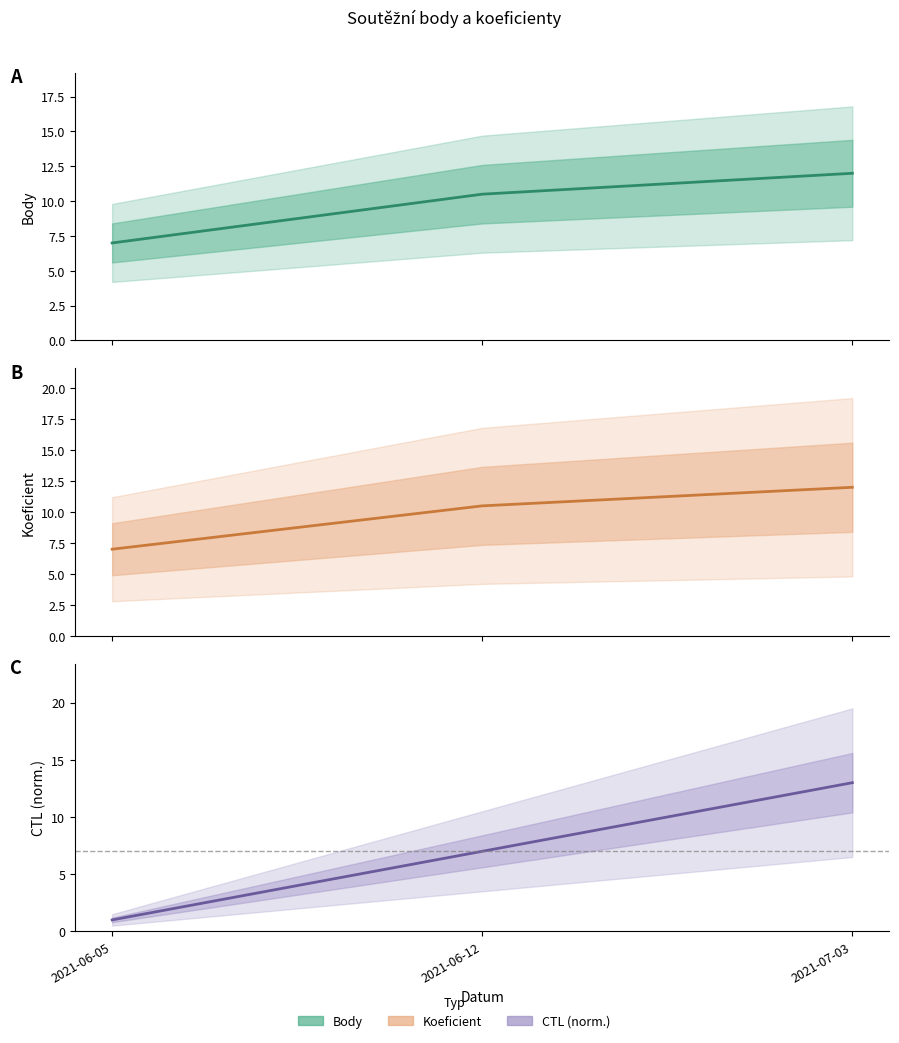

Reading left to right, what are all the values shown in this chart?

Body: 7.0	10.5	12.0
Koeficient: 7.0	10.5	12.0
CTL: 1.0	7.0	13.0